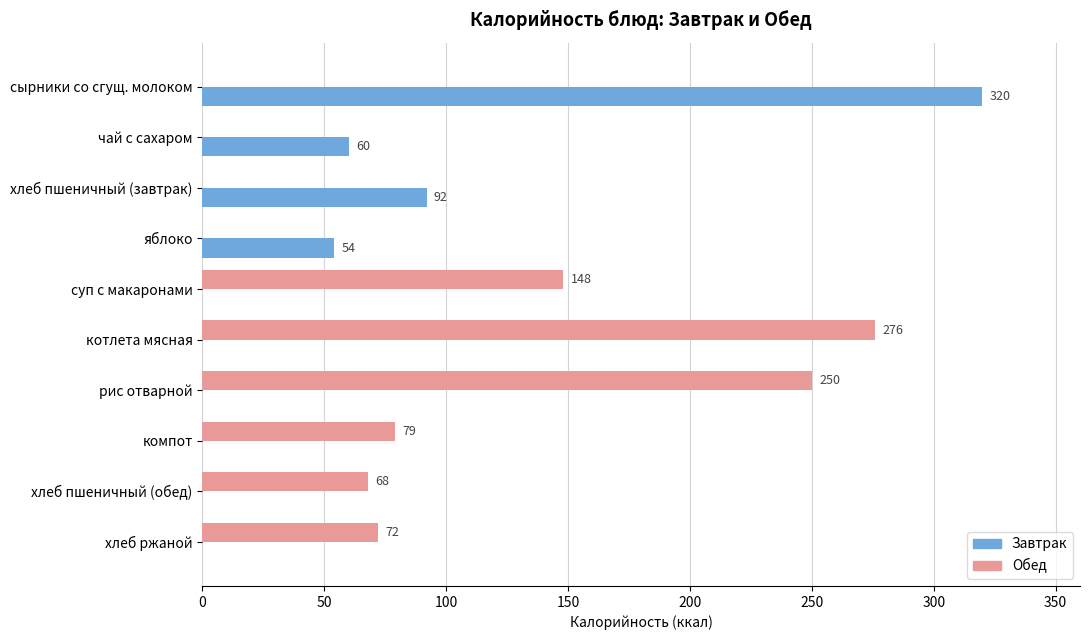

Is the value of Обед at суп с макаронами greater than the value of Завтрак at сырники со сгущ. молоком?

No